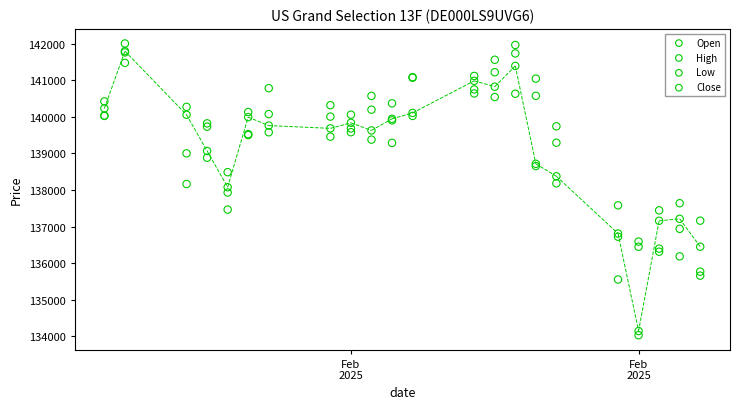

Which series contains the highest Y value?

High